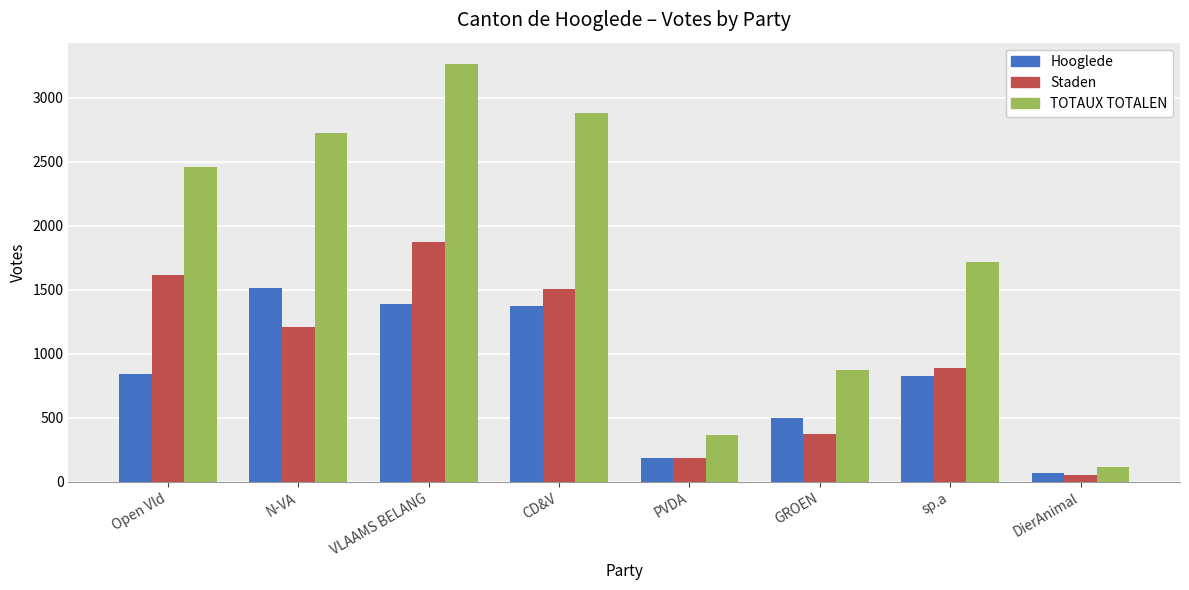

At how many categories does at least one series exceed 1763?

4